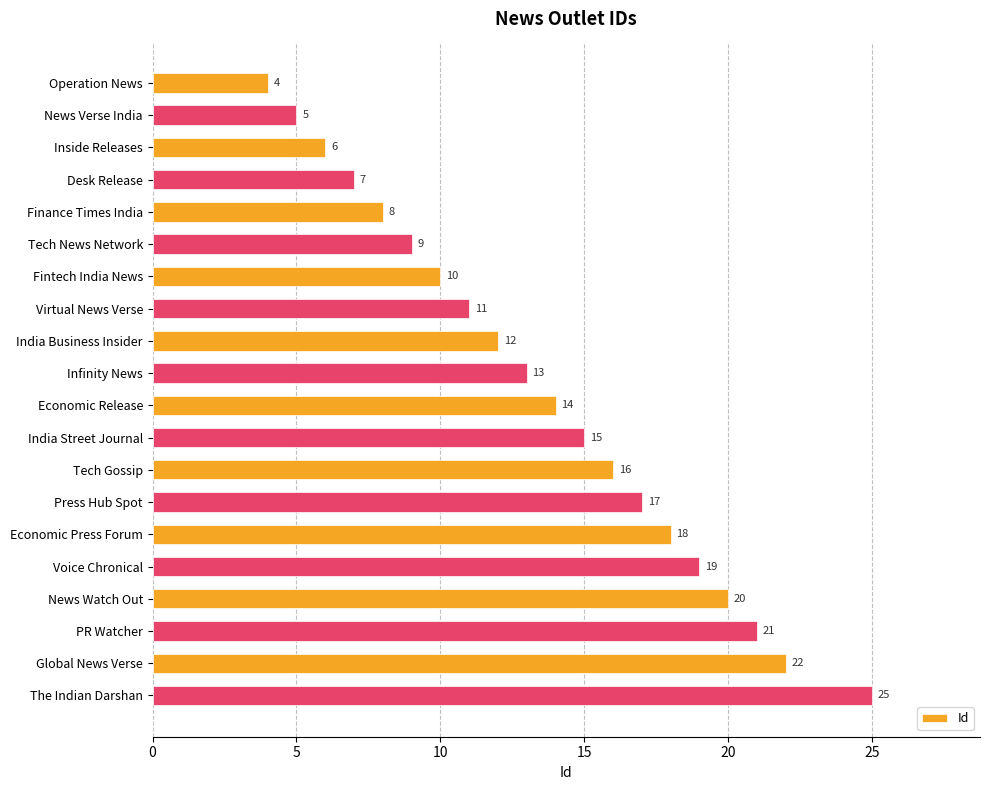

Reading top to bottom, transcribe all the data shown in this chart.

4	5	6	7	8	9	10	11	12	13	14	15	16	17	18	19	20	21	22	25